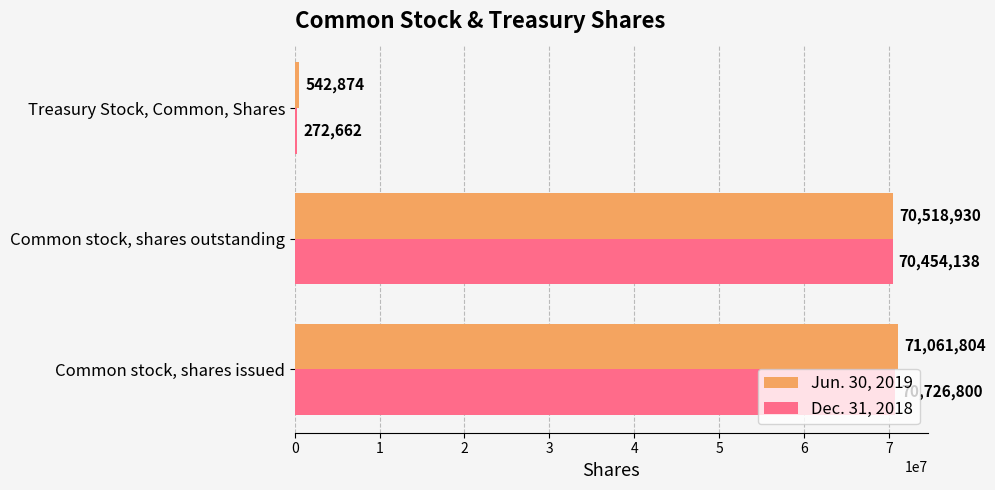

What is the lowest value of the Jun. 30, 2019 series?

542874